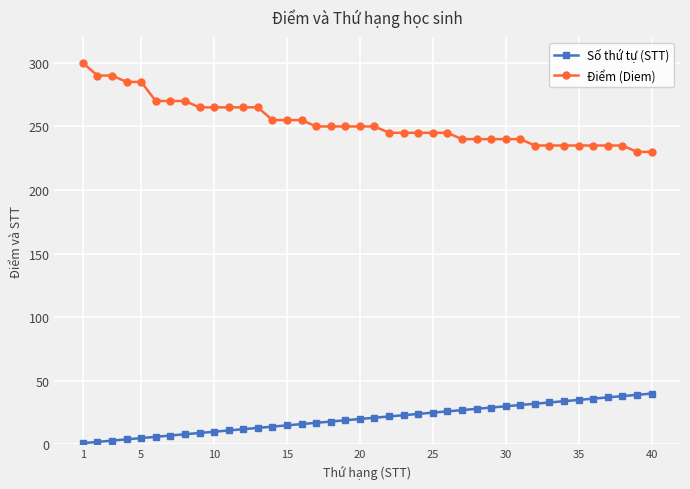

Rank the series by their average value, from lowest to highest.

Số thứ tự (STT), Điểm (Diem)